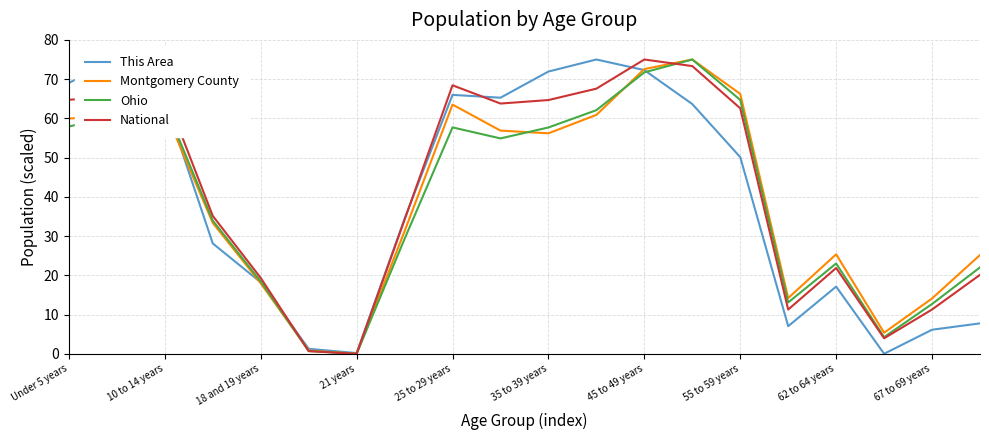

Which series has the largest range (max minus min)?

This Area